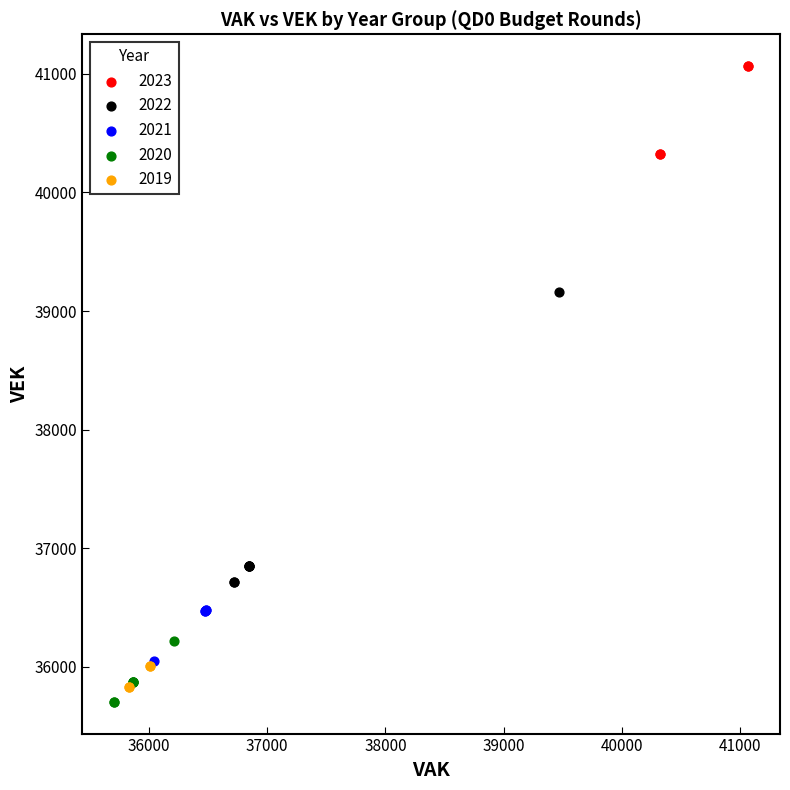

Which series has the widest spread of Y values?

2022